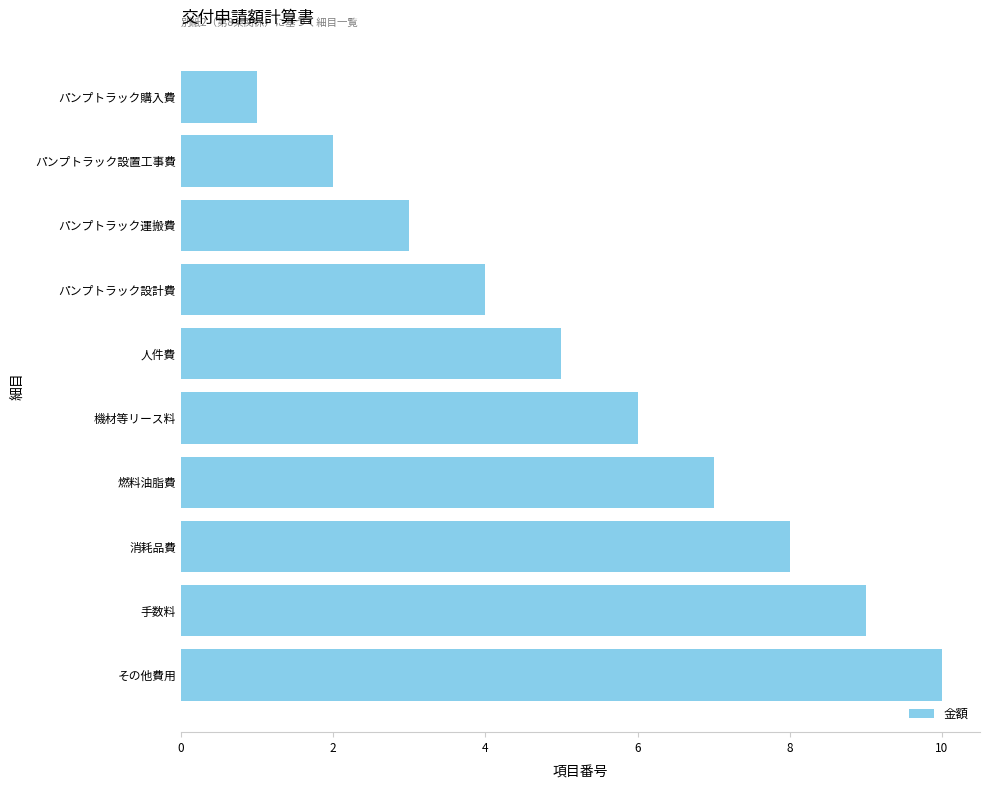

What is the minimum value shown in the chart?

1